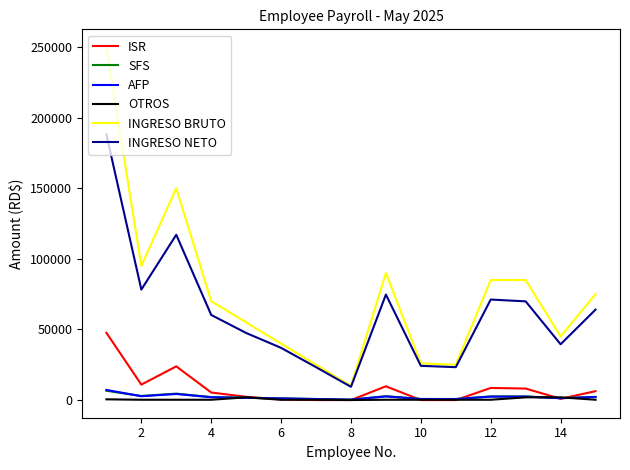

True or false: SFS and INGRESO BRUTO cross at least once.

False